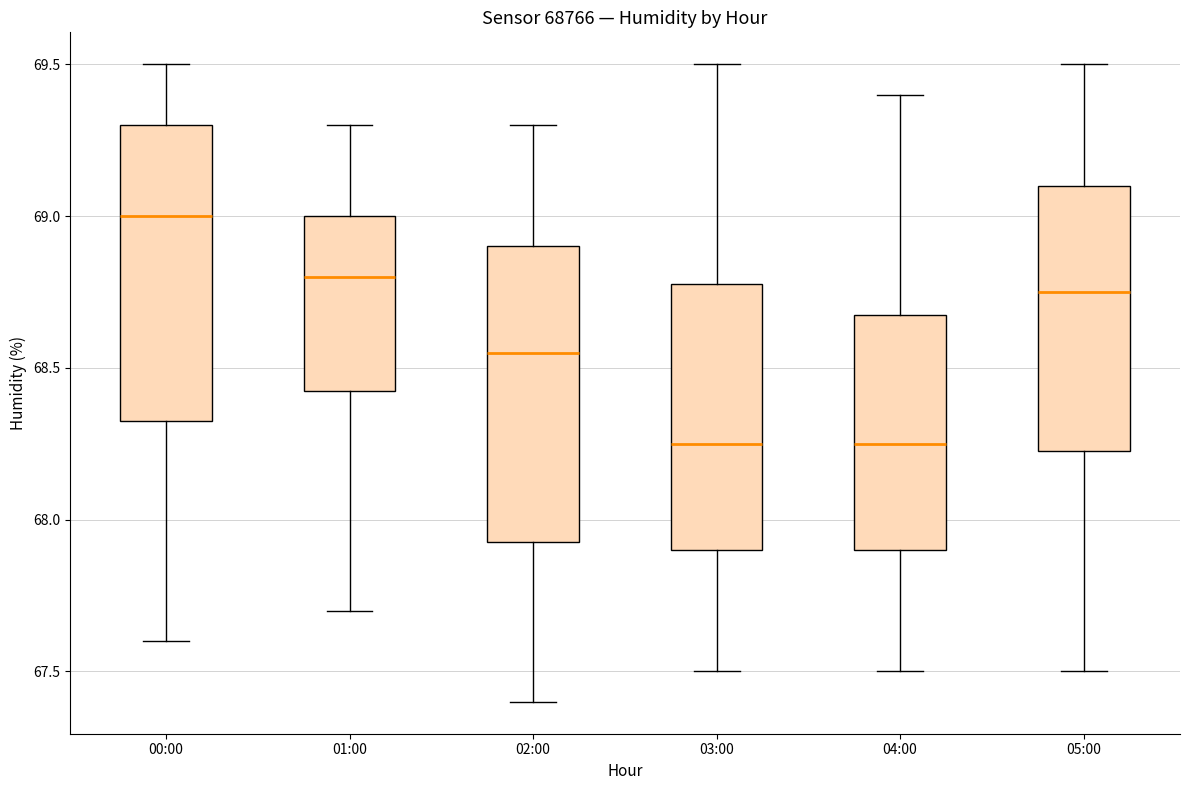

Where does the upper whisker of the box for 05:00 end on the y-axis? The values are not printed on the chart, so give them approximately, as read against the axis.

69.50